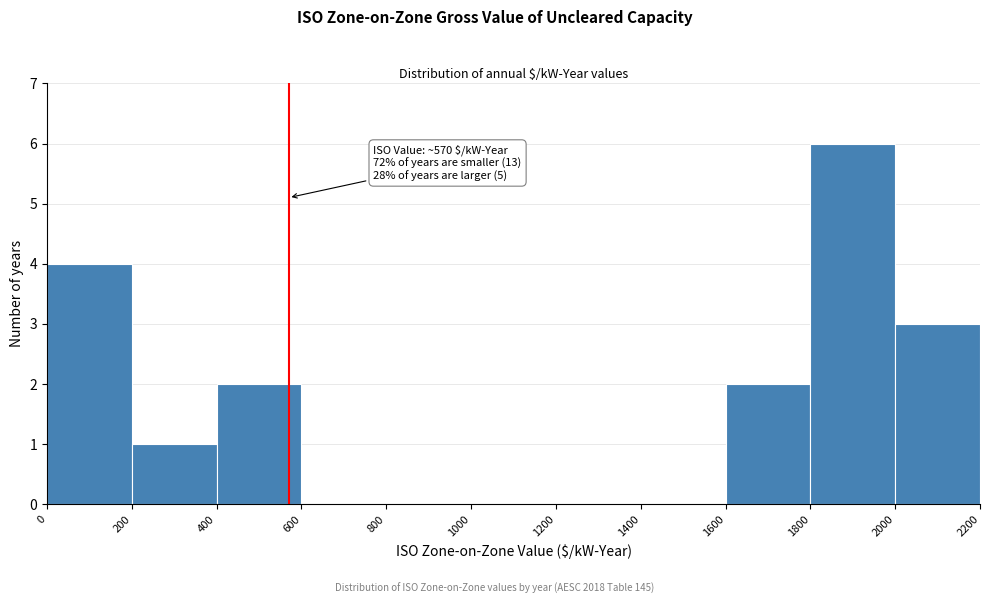

Over which range of the x-axis is the bar tallest?

1800 to 2000